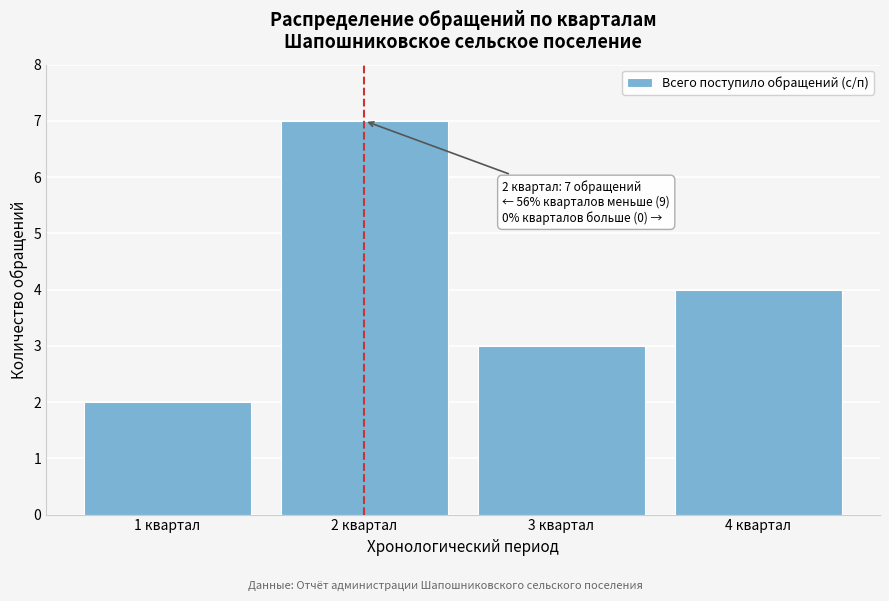

Reading left to right, transcribe all the data shown in this chart.

2	7	3	4